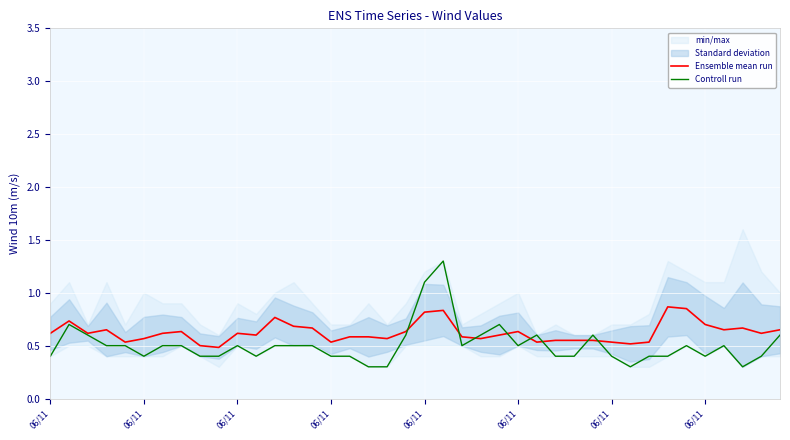

Rank the series by their maximum value, from highest to lowest.

Controll run, Ensemble mean run